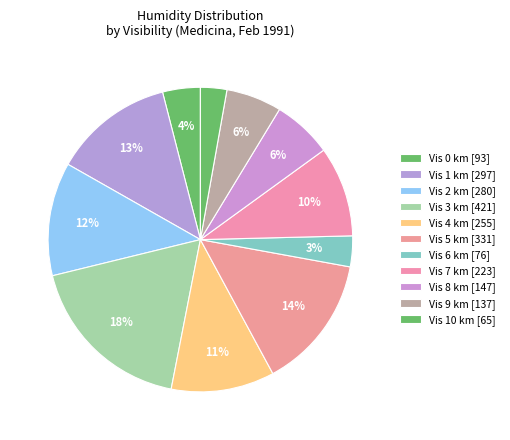

Is there a majority slice in this chart?

No